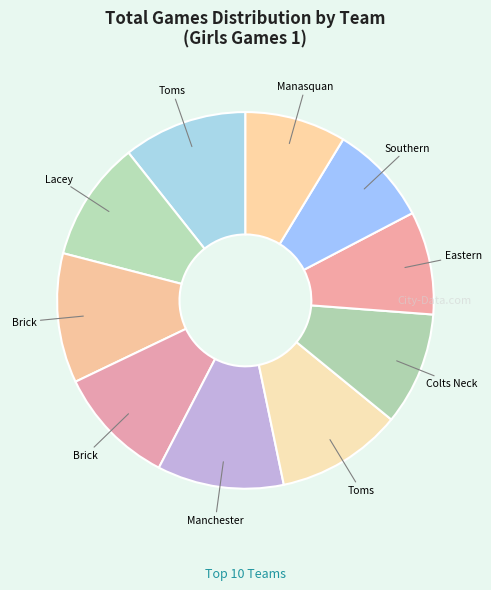

How many segments does this pie chart have?

10